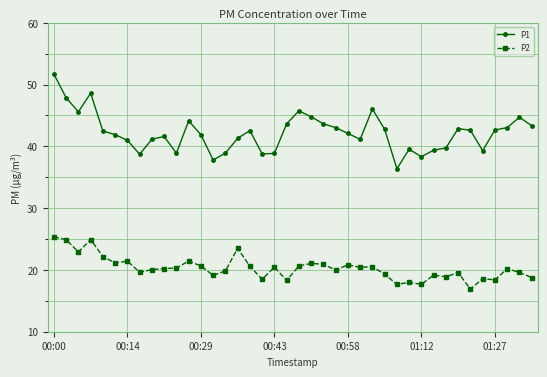

At how many categories does at least one series exceed 31?

40